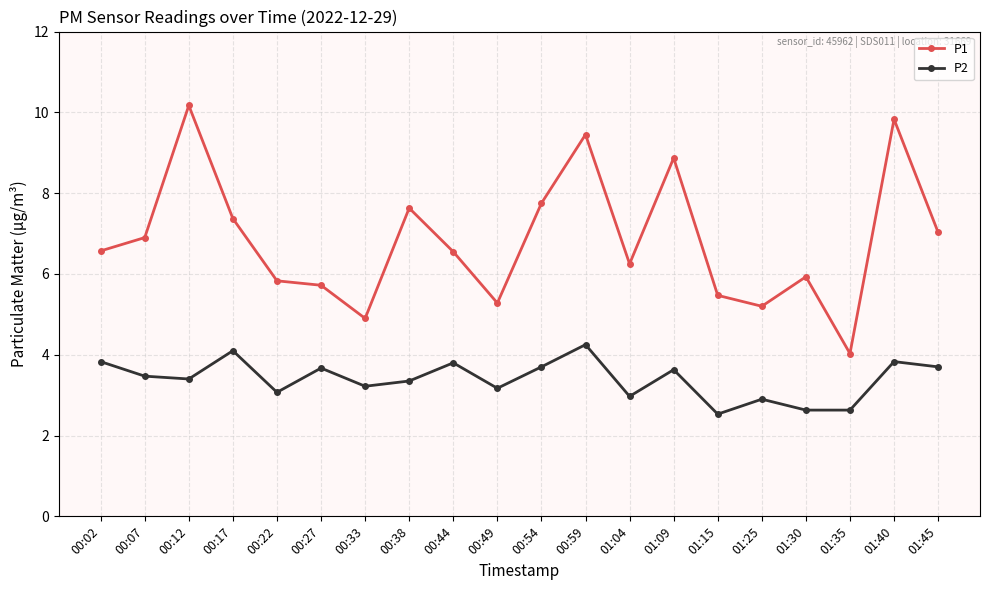

What is the sum of all P1 values?

136.7